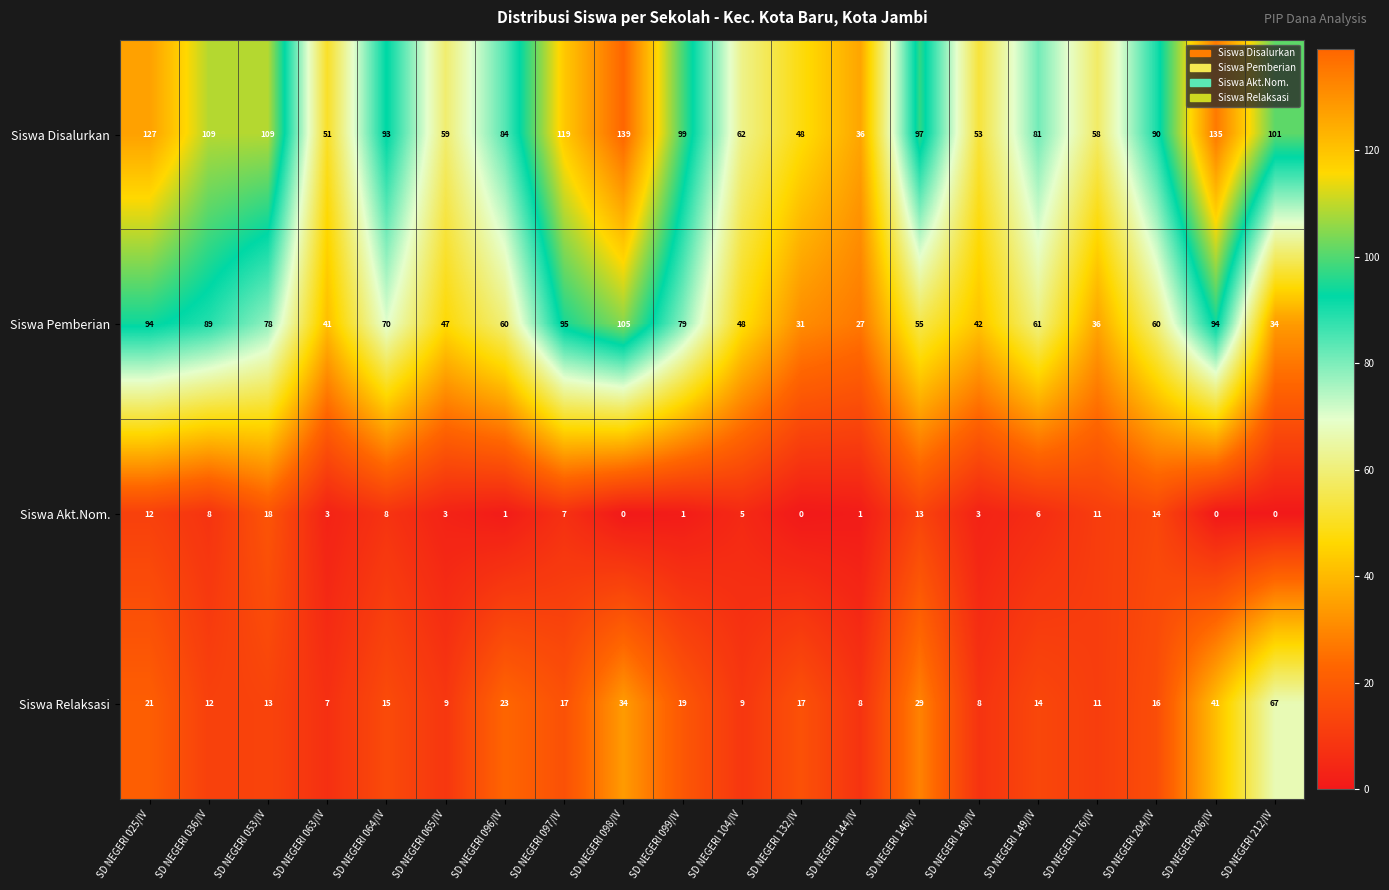

Which series has the largest total across all categories?

Siswa Disalurkan